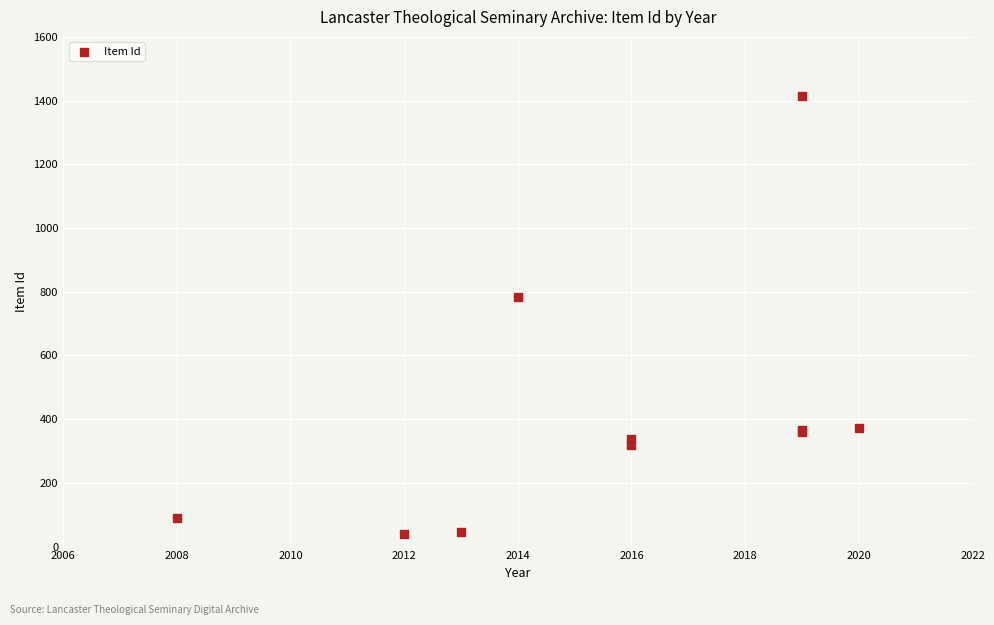

What Y value in the scatter plot is closest to 728?

784